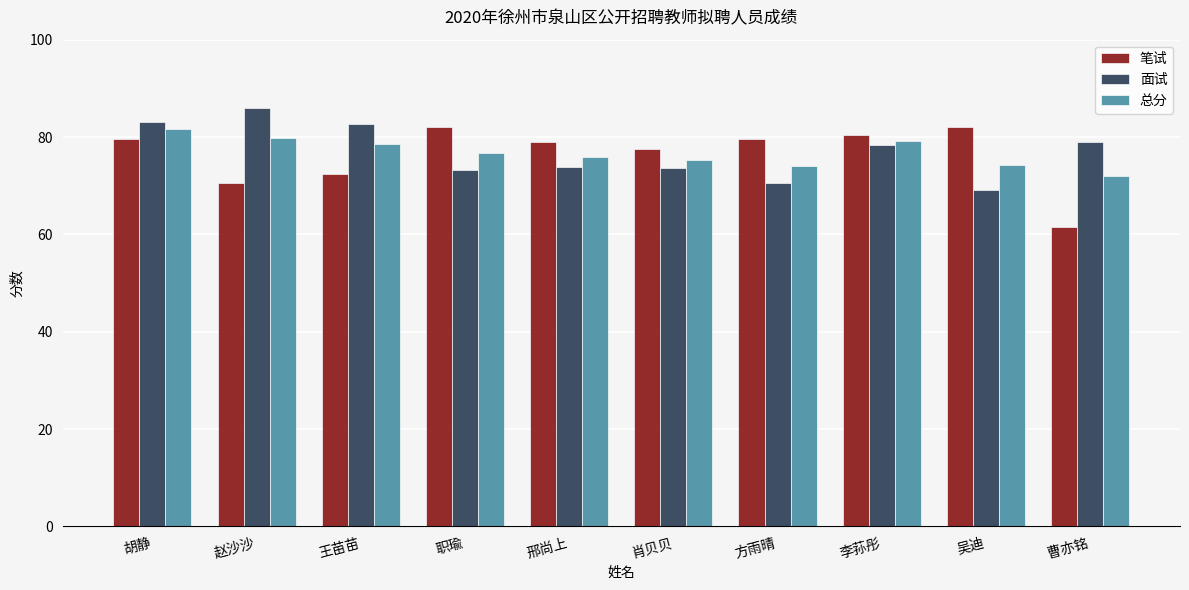

At which category is the sum across all series the highest?

胡静